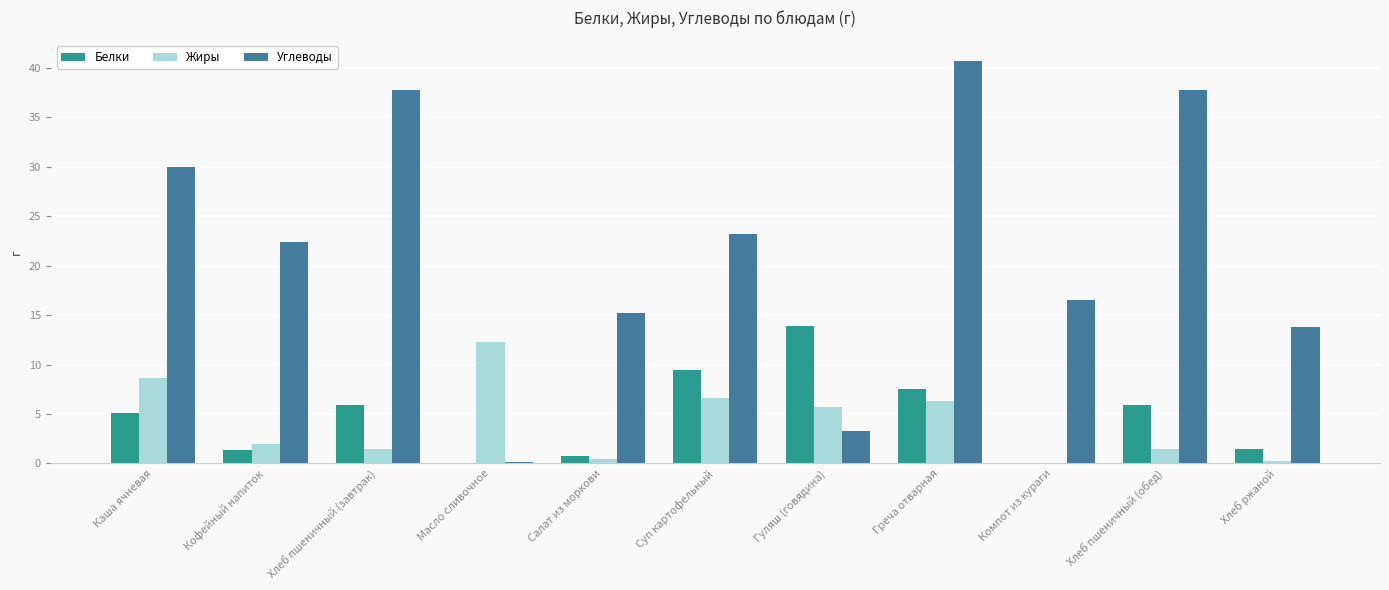

What is the sum of the Жиры values at Суп картофельный and Греча отварная?

12.9